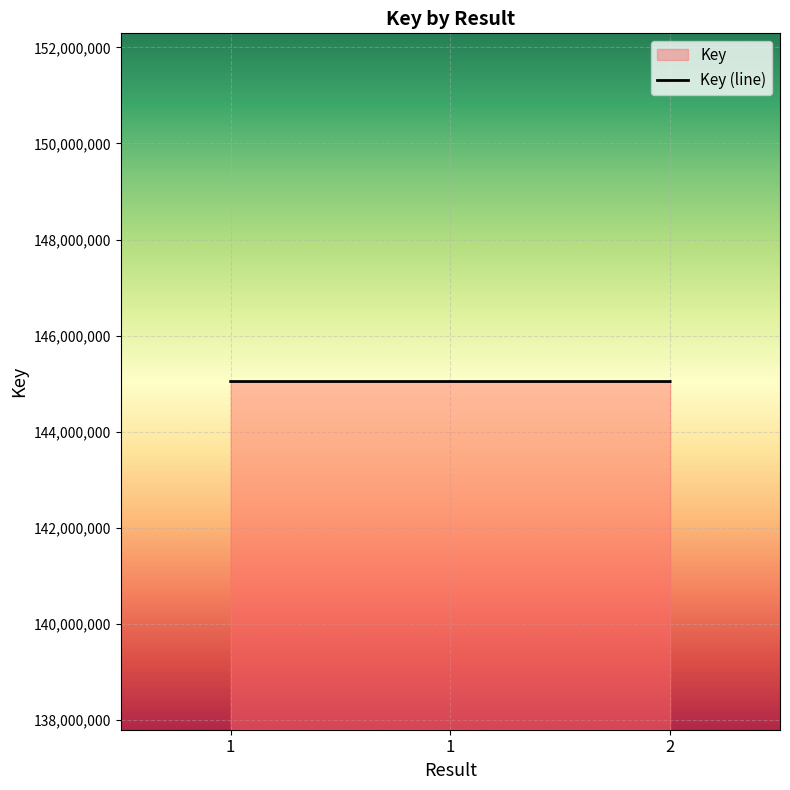

Reading right to left, transcribe all the data shown in this chart.

2=145041751	1=145041953	1=145041953